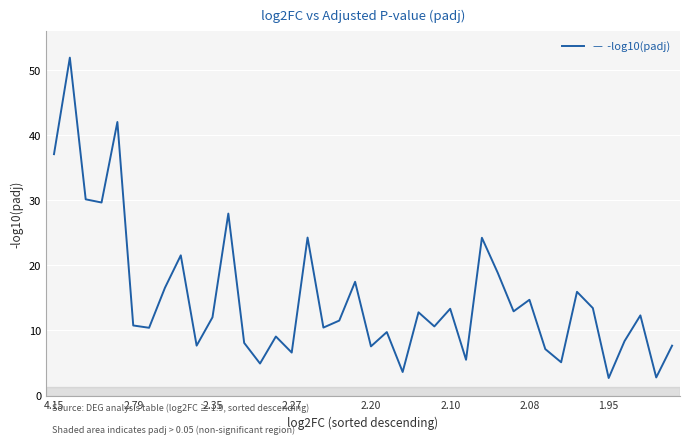

What is the difference between the maximum and minimum values?

49.2